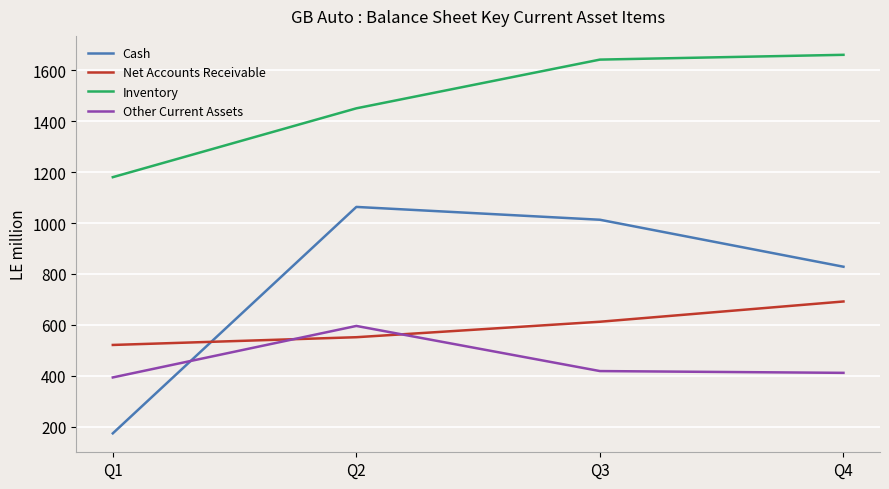

Reading left to right, what are all the values shown in this chart?

Cash: Q1=173.9	Q2=1063.5	Q3=1013.1	Q4=828.5
Net Accounts Receivable: Q1=521.2	Q2=551.6	Q3=612.4	Q4=692.0
Inventory: Q1=1180.4	Q2=1450.9	Q3=1642.3	Q4=1661.1
Other Current Assets: Q1=393.6	Q2=595.9	Q3=418.6	Q4=411.6